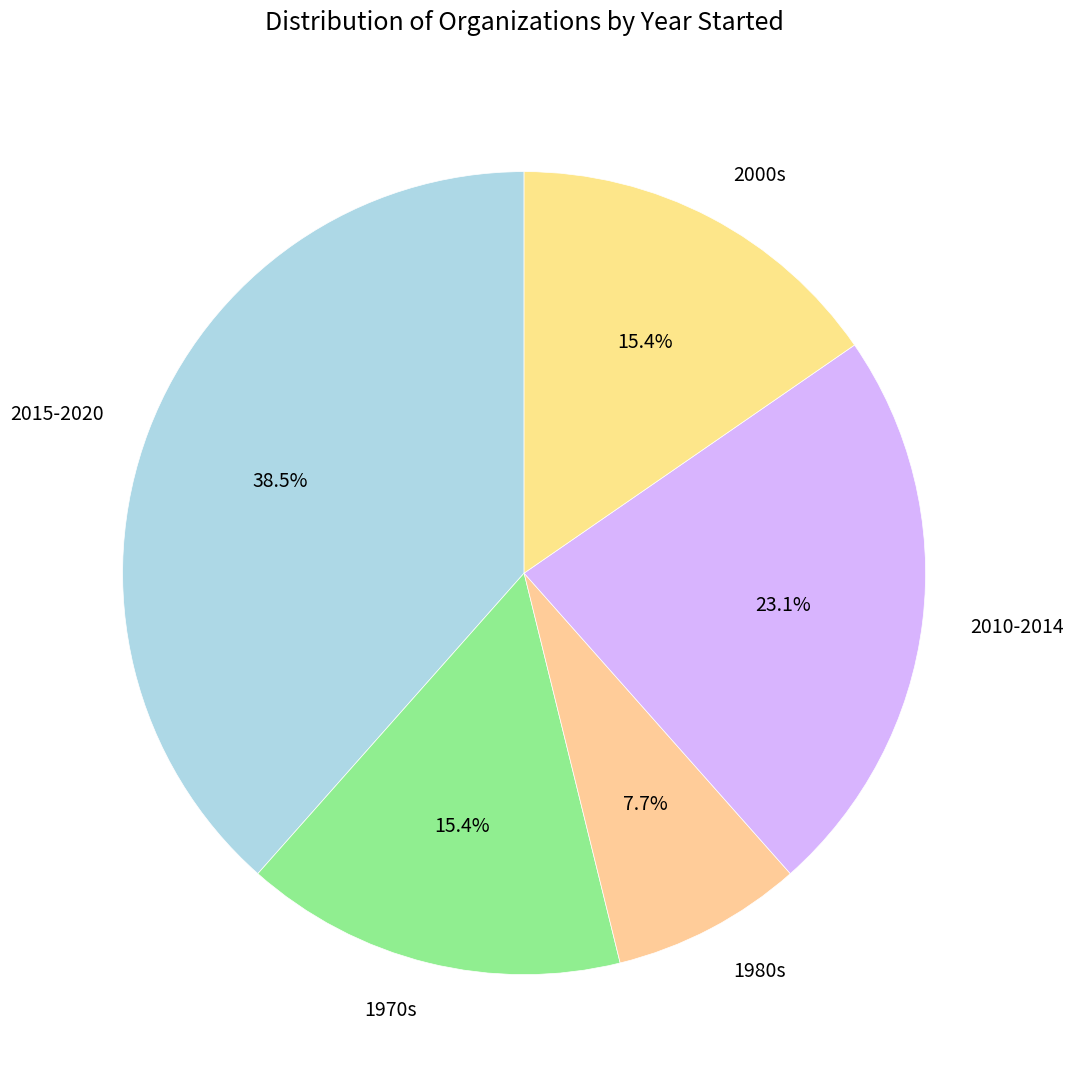

How many slices are in this pie chart?

5